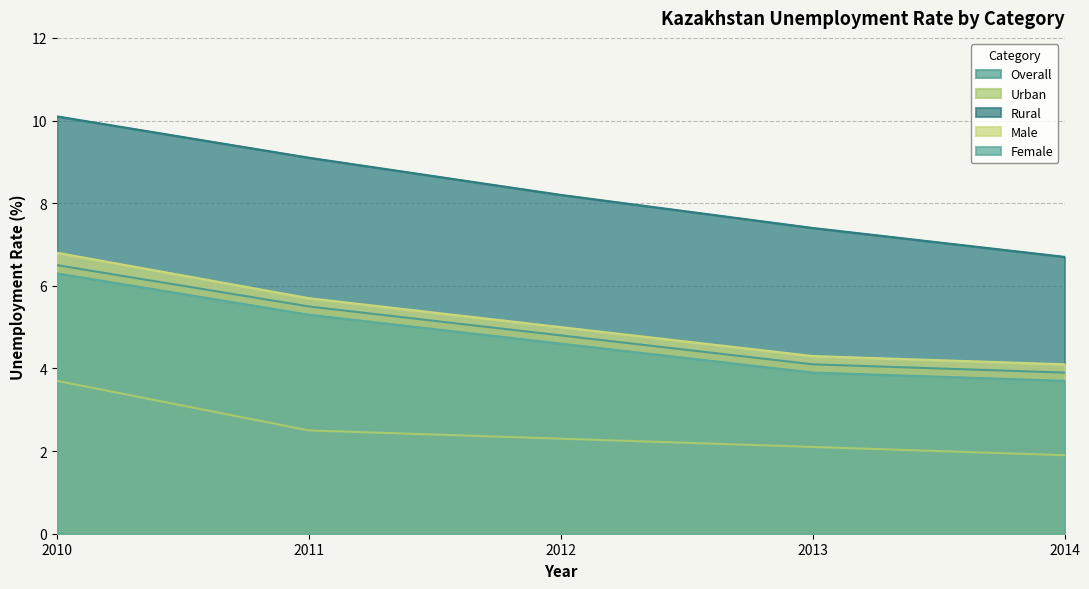

At which category does the chart reach its minimum across all series?

2014